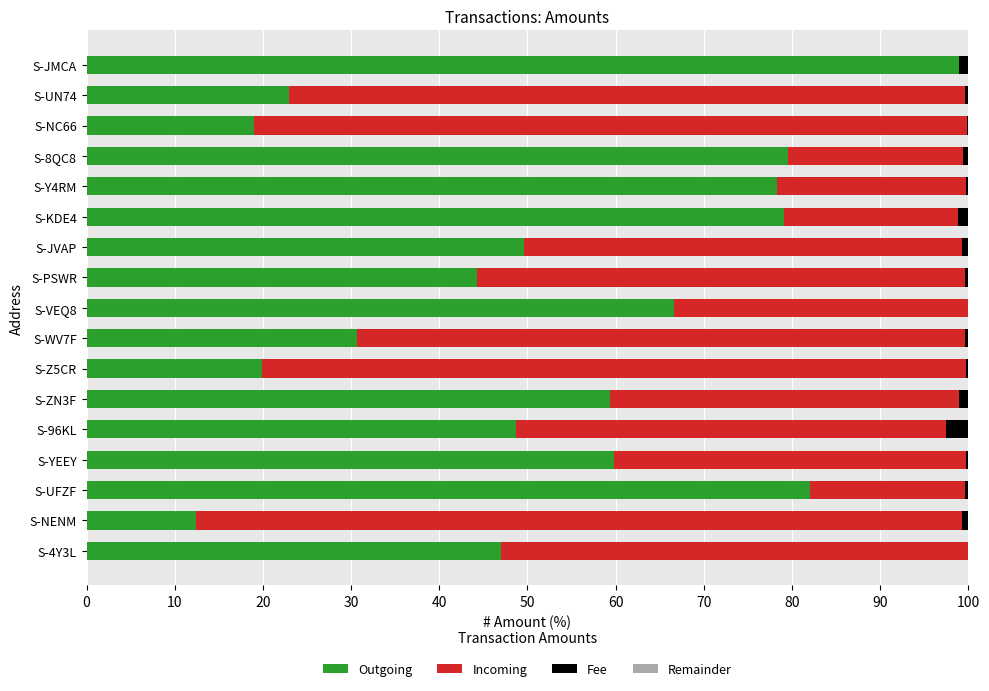

The Outgoing series shows 14.5 at S-YEEY. True or false?

False